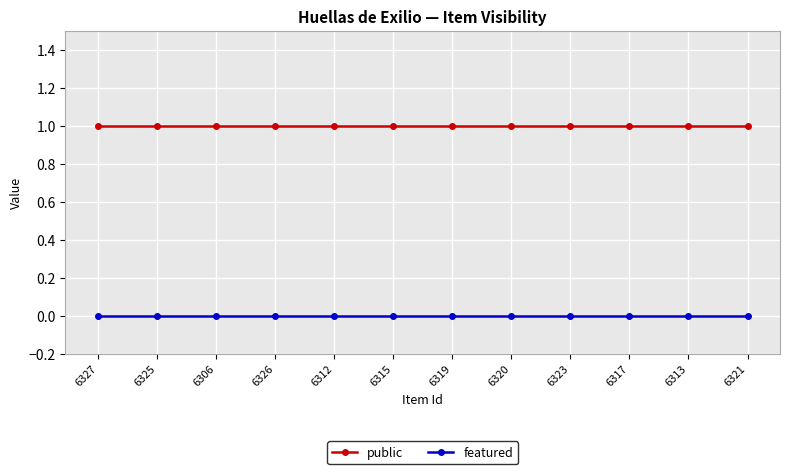

Which series has the largest total across all categories?

public